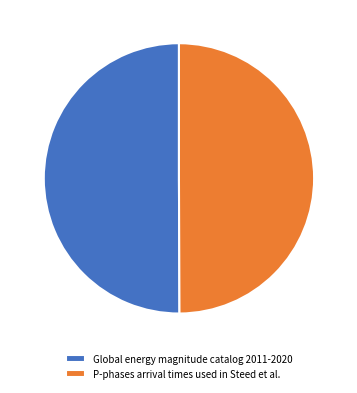

Do Global energy magnitude catalog 2011-2020 and P-phases arrival times used in Steed et al. together represent more than half of the pie?

Yes